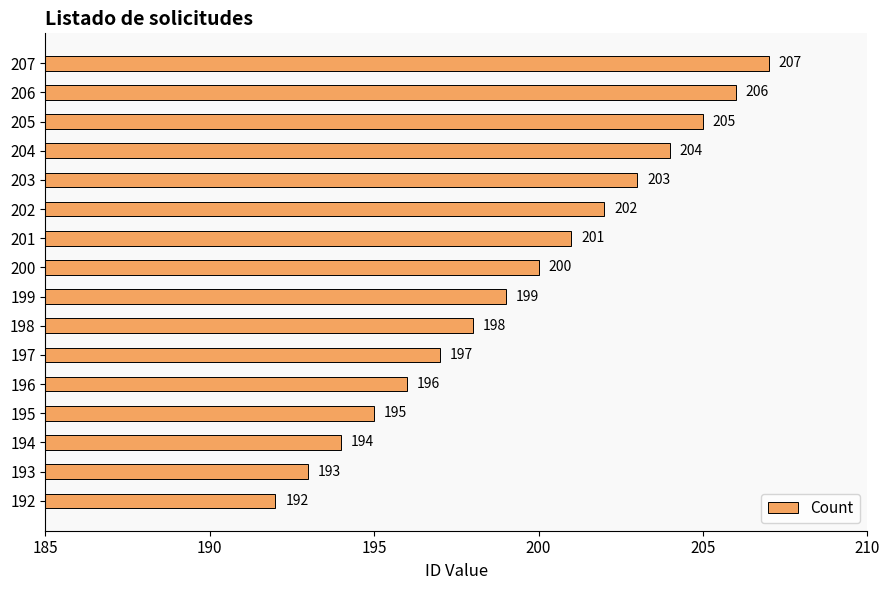

What is the difference between the second highest and second lowest values?

13